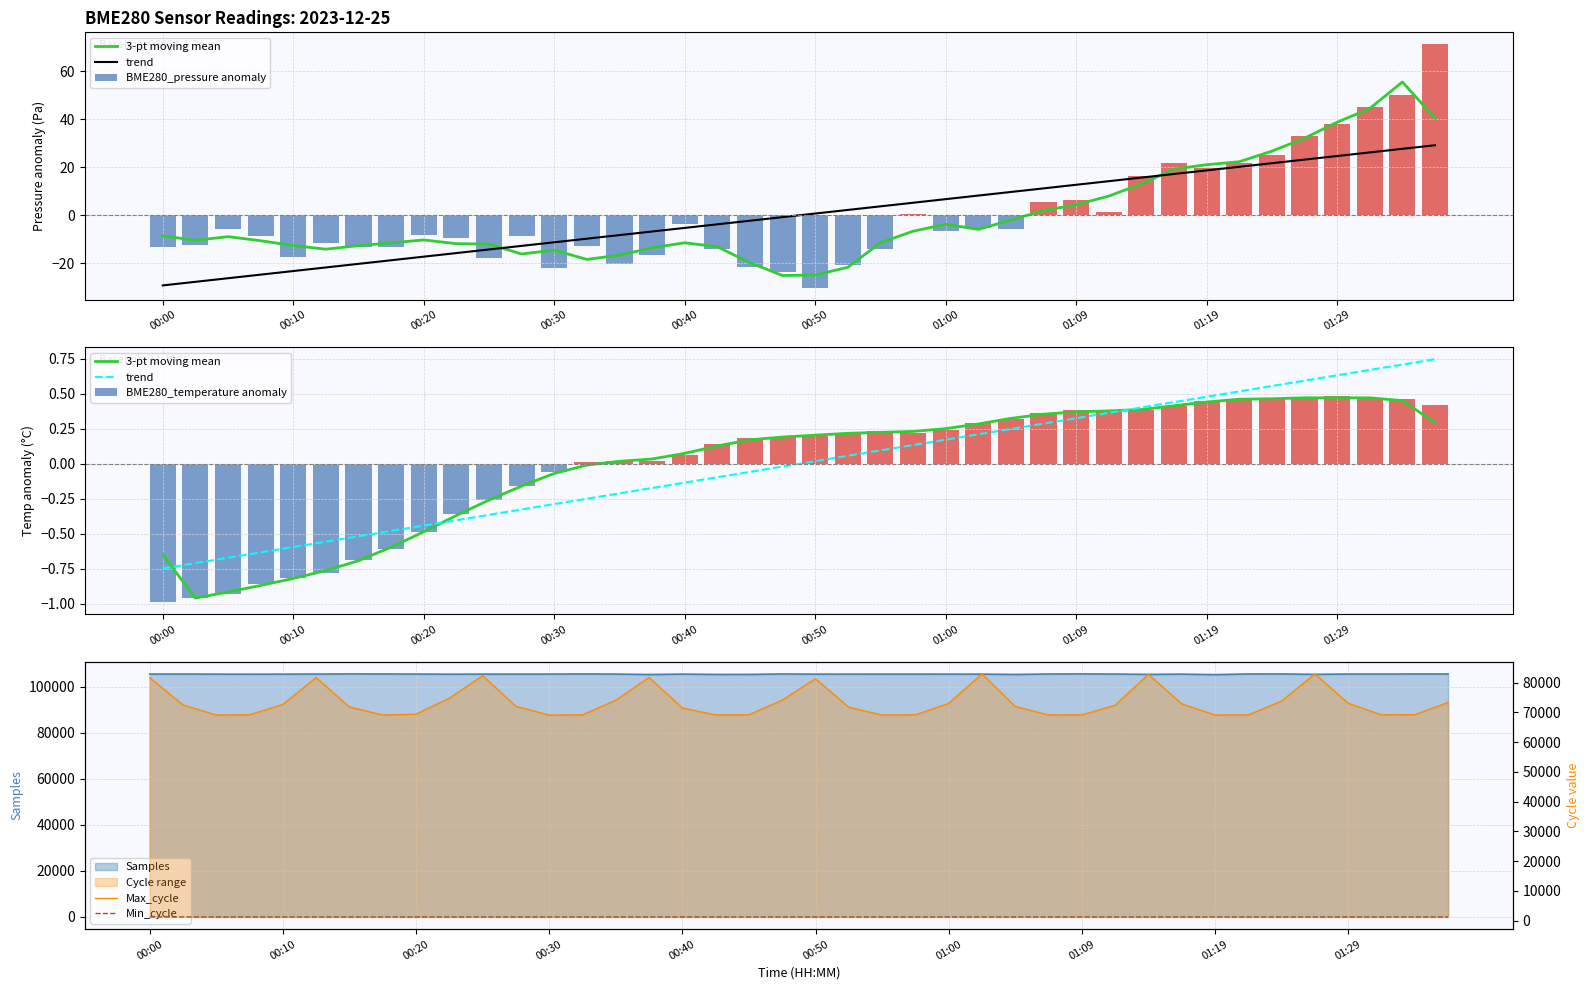

What is the spread (max minus min) of values at 10?

82351.7